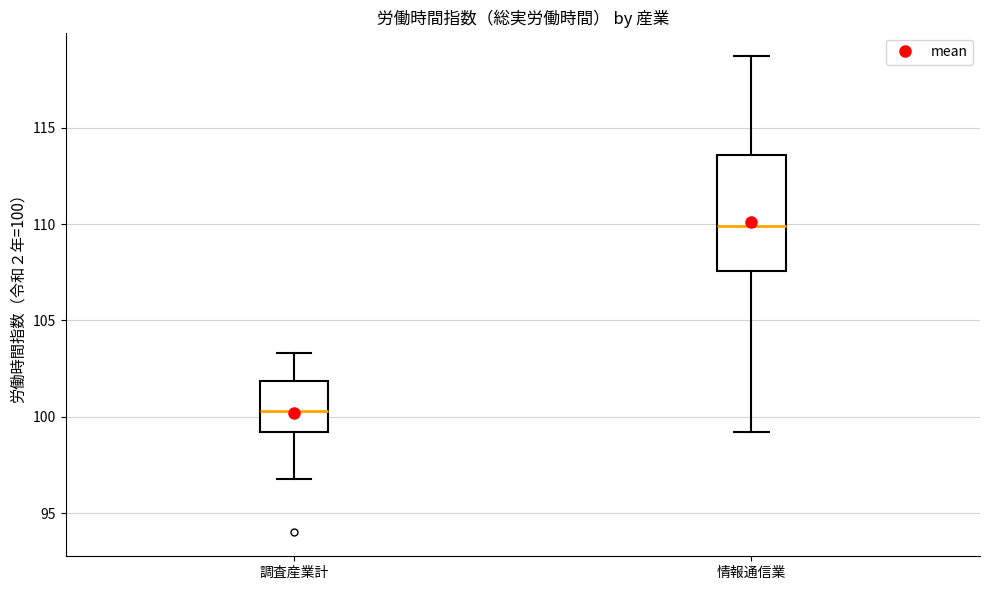

Where is the upper edge of the box for 調査産業計 on the y-axis? The values are not printed on the chart, so give them approximately, as read against the axis.

102.0